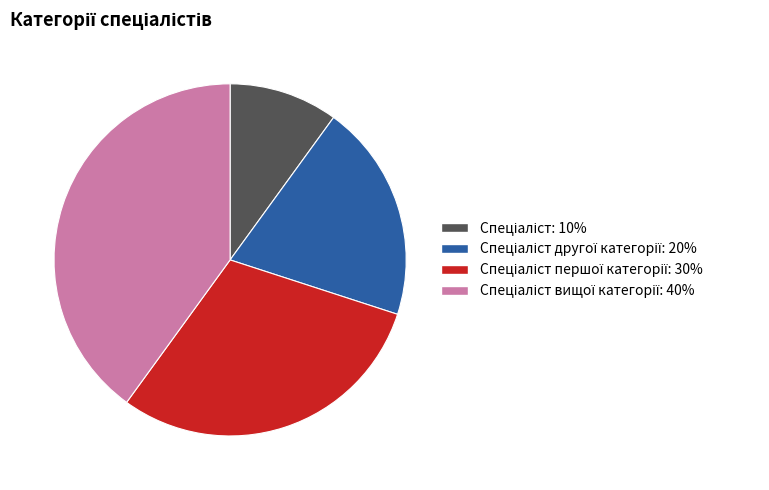

Is there any slice that represents more than half of the pie?

No